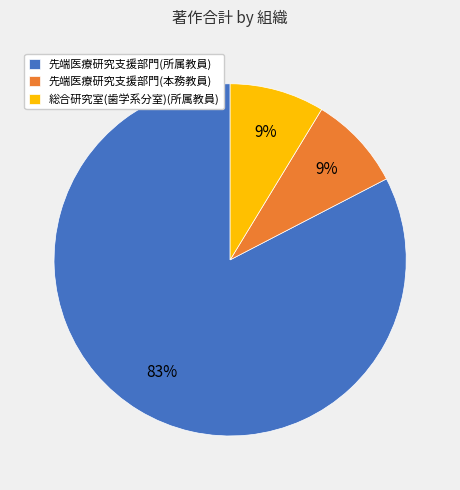

To the nearest percent, what portion does 先端医療研究支援部門(本務教員) represent?

9%